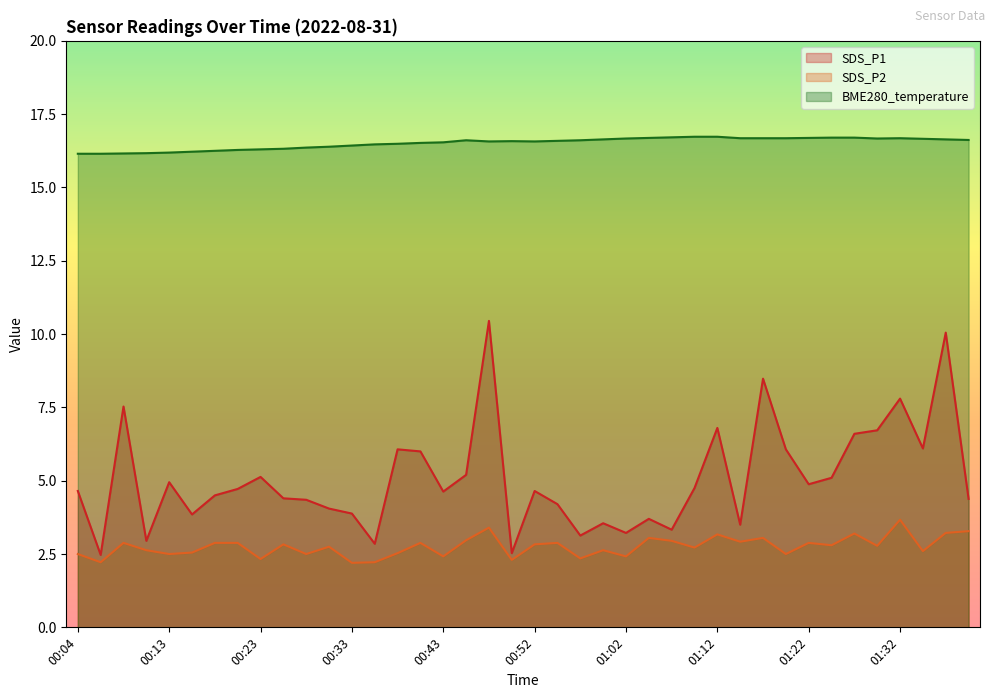

The SDS_P2 series shows 1.3 at 00:55. True or false?

False